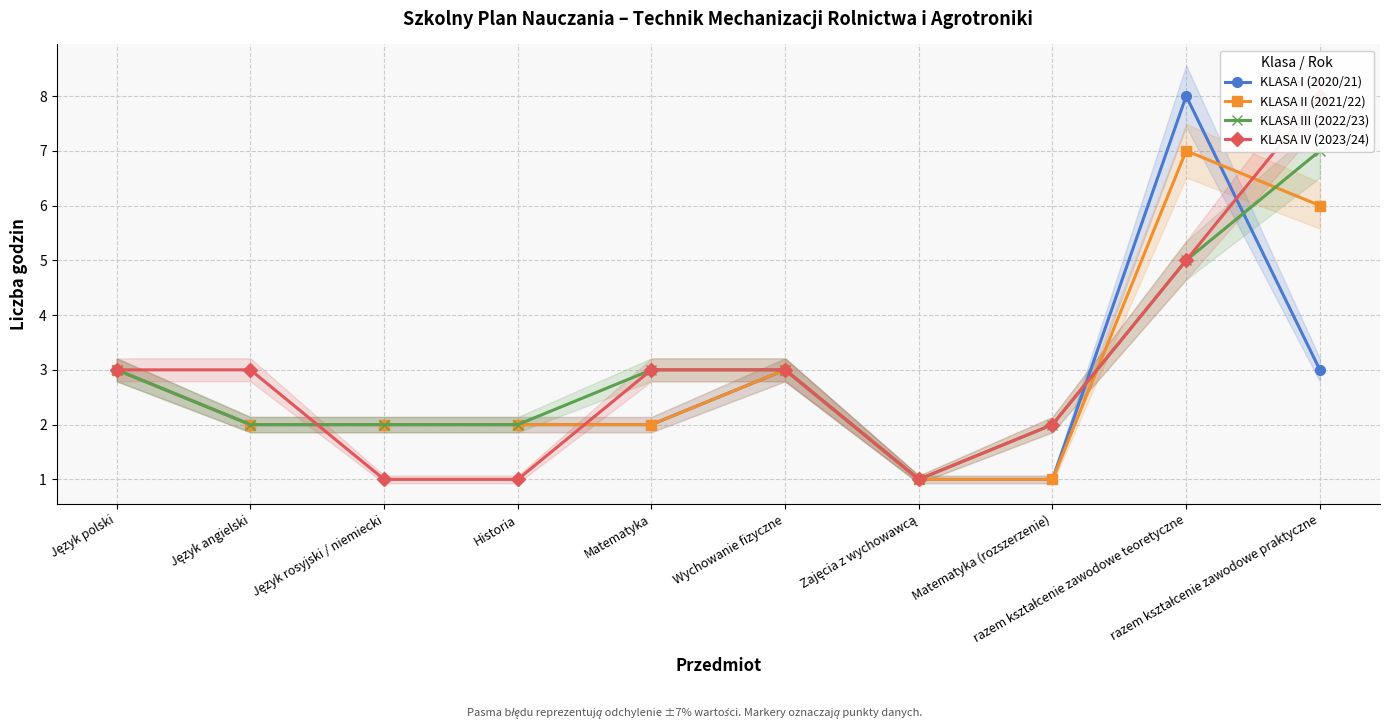

True or false: KLASA IV (2023/24) has a value of 0 at Historia.

False